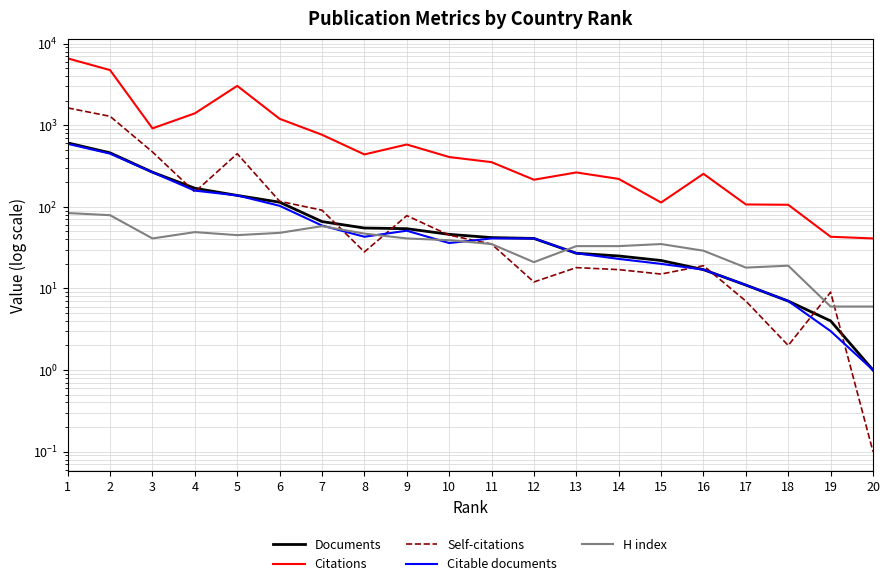

Which category has the highest value across all series?

1